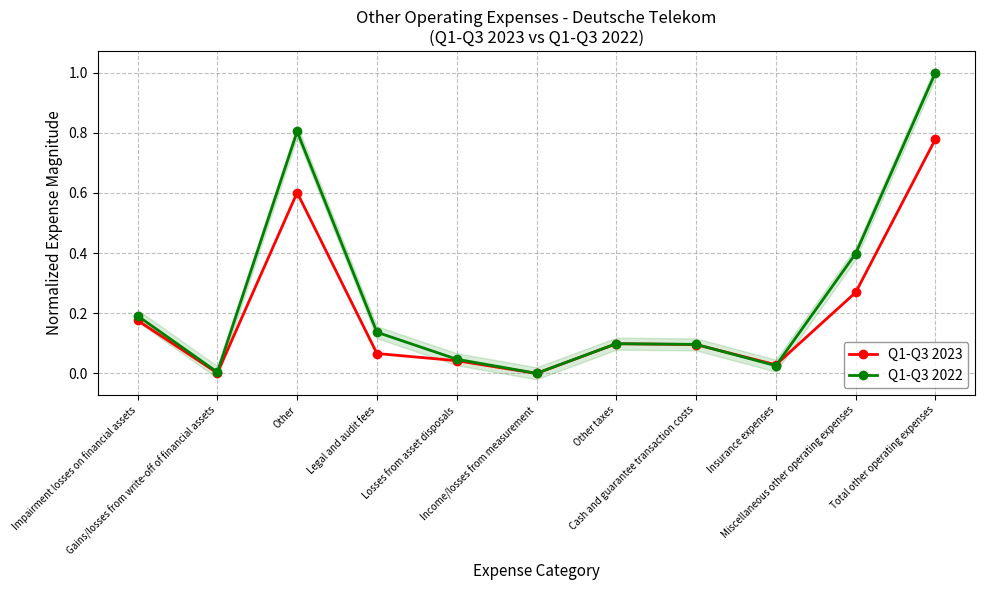

At how many categories does at least one series exceed 0?

11